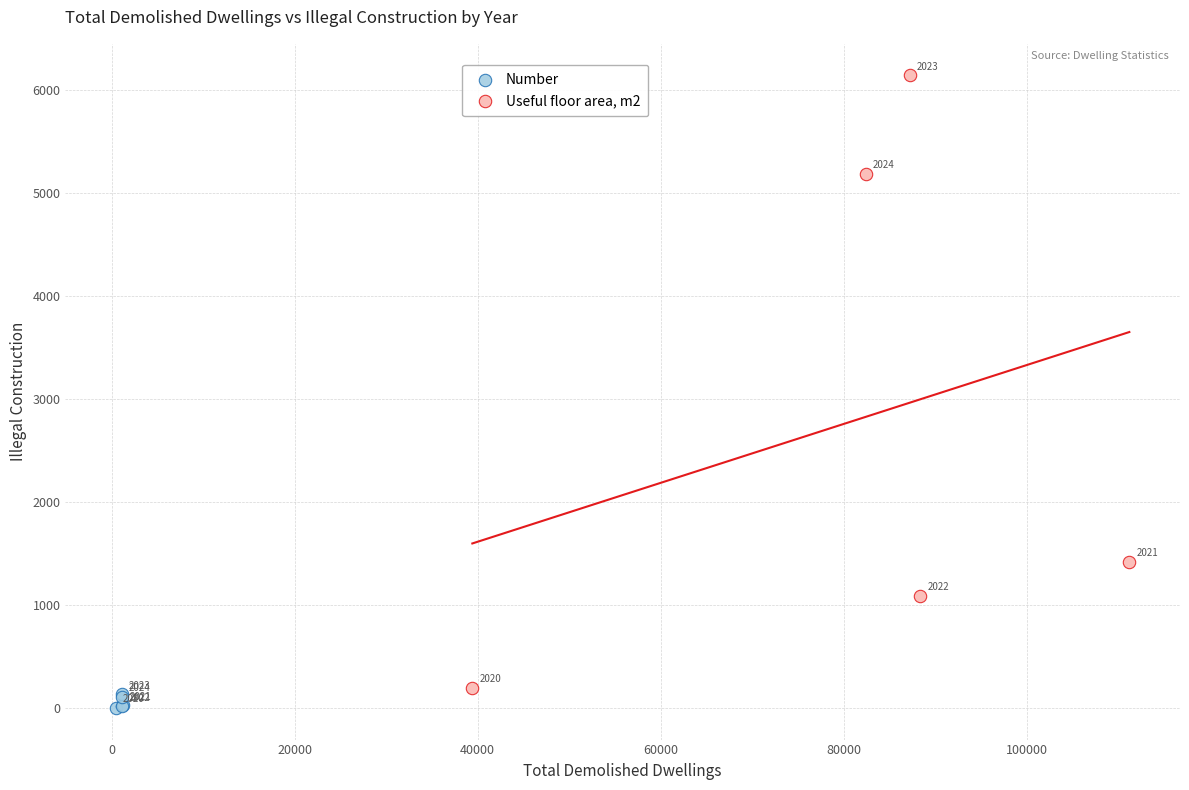

Which series has the widest spread of Y values?

Useful floor area, m2